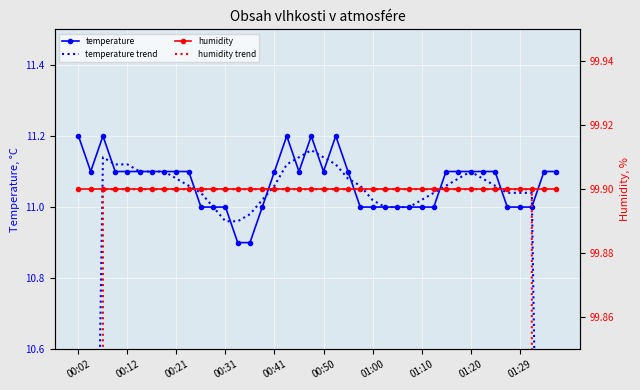

True or false: temperature has more than 1 interior local peaks.

True